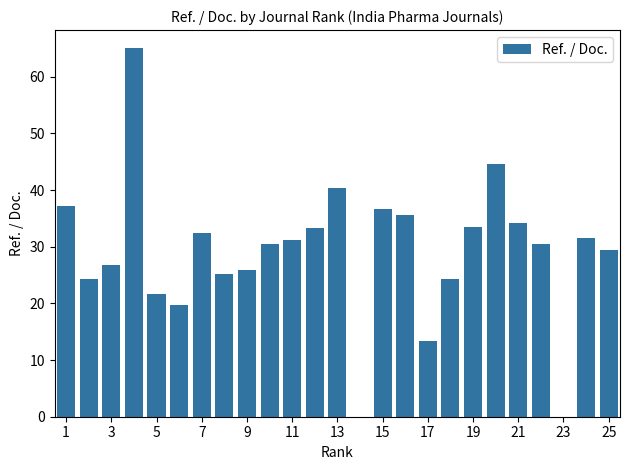

What is the sum of all values?

727.4